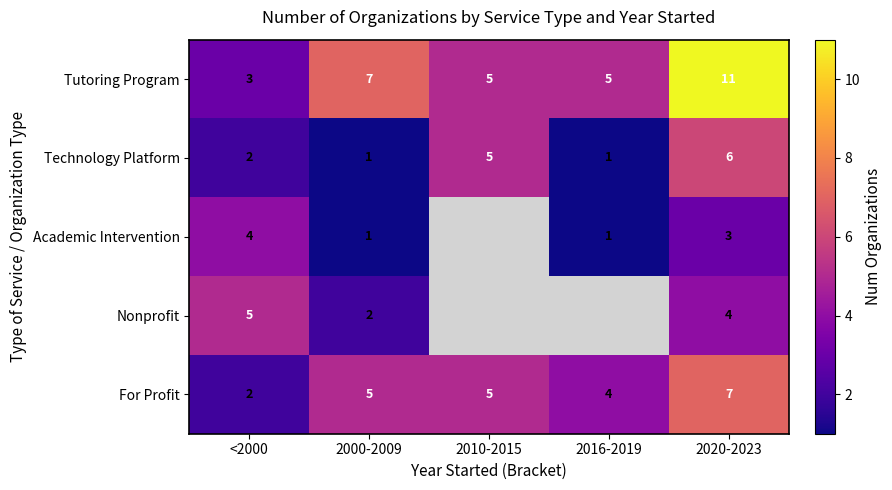

What is the approximate value of Technology Platform at 2010-2015?

5